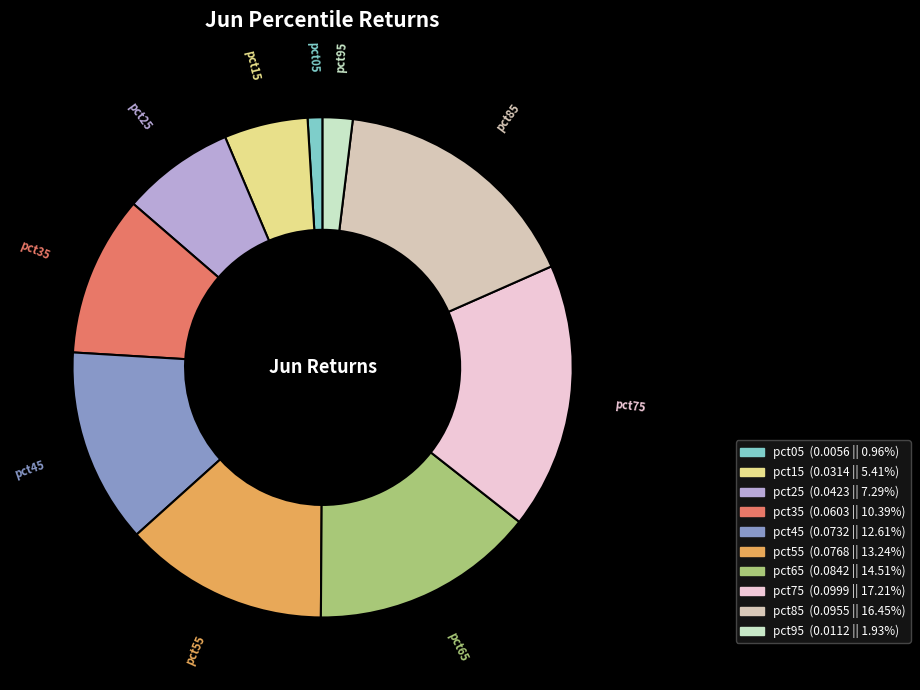

How many segments does this pie chart have?

10